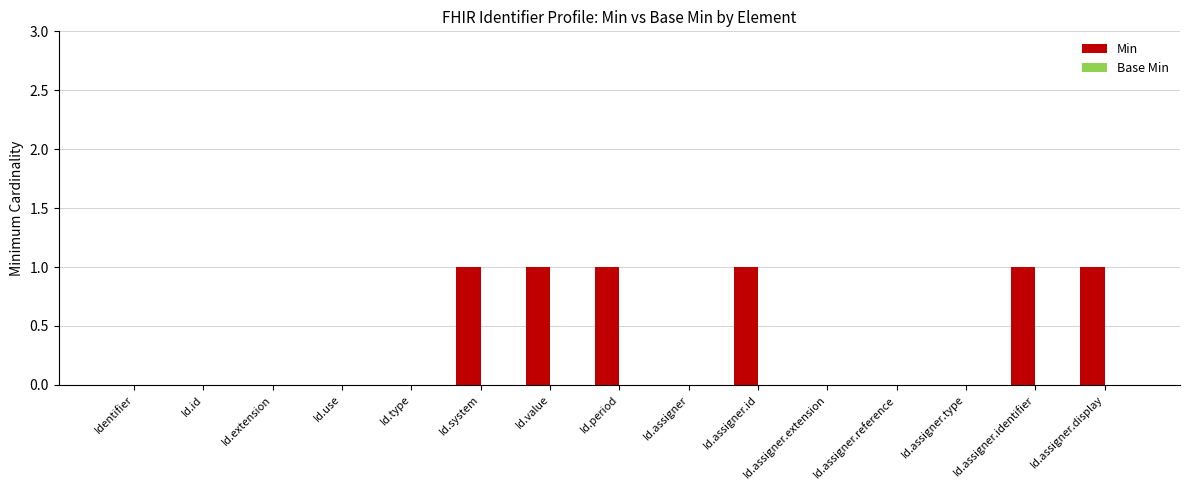

True or false: the data shows -1 at Id.assigner.reference.

False